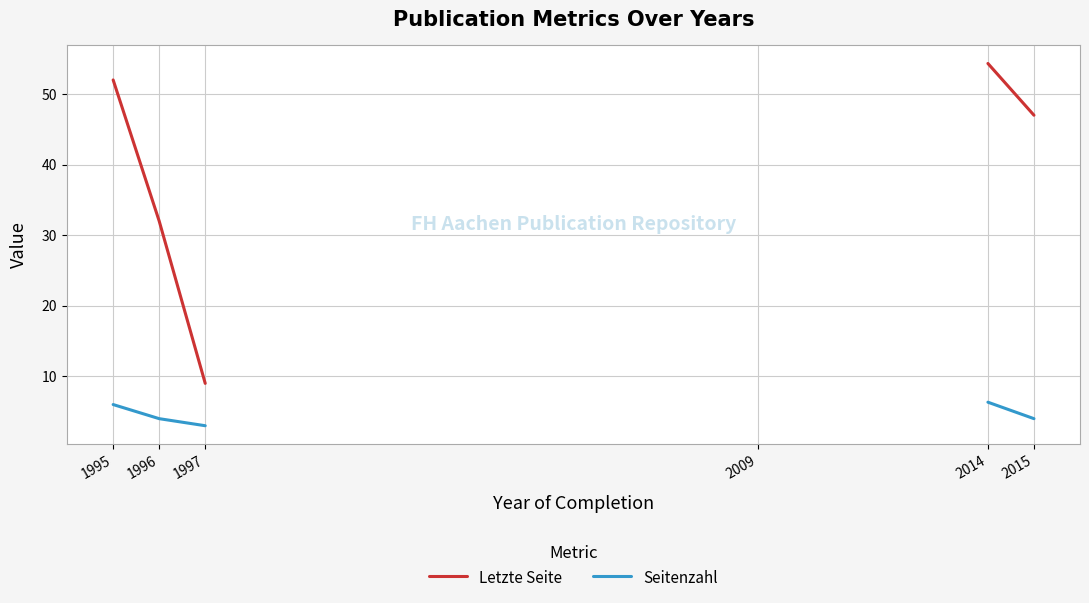

Is it true that Seitenzahl equals 4.0 at 1996?

True